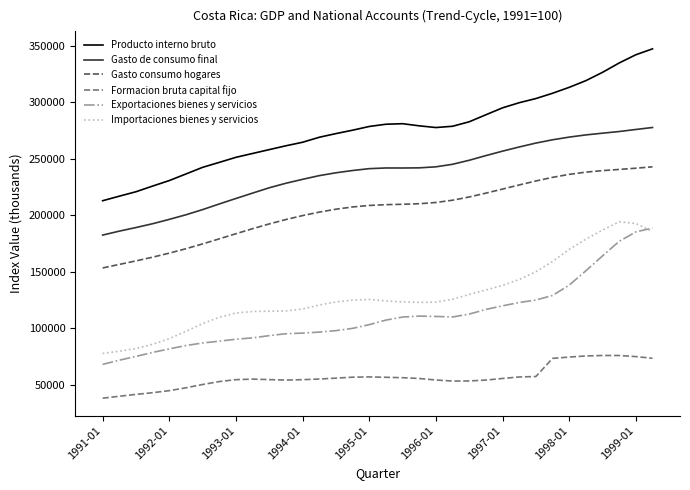

List the series in order of their peak value, lowest first.

Formacion bruta capital fijo, Exportaciones bienes y servicios, Importaciones bienes y servicios, Gasto consumo hogares, Gasto de consumo final, Producto interno bruto